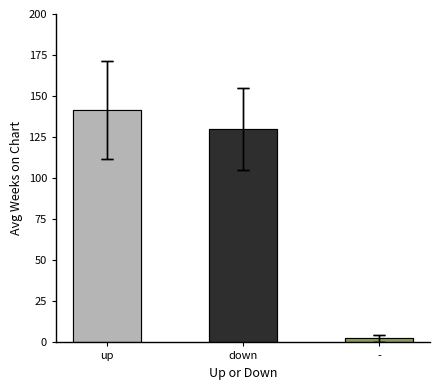

Are the bars horizontal?

No